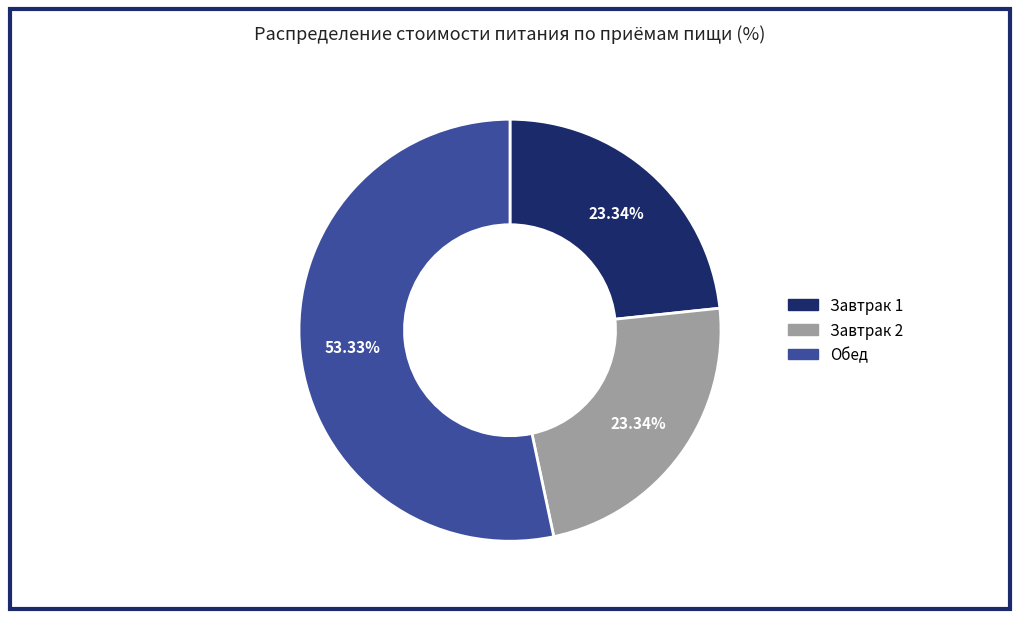

Which category has the biggest portion of the pie?

Обед